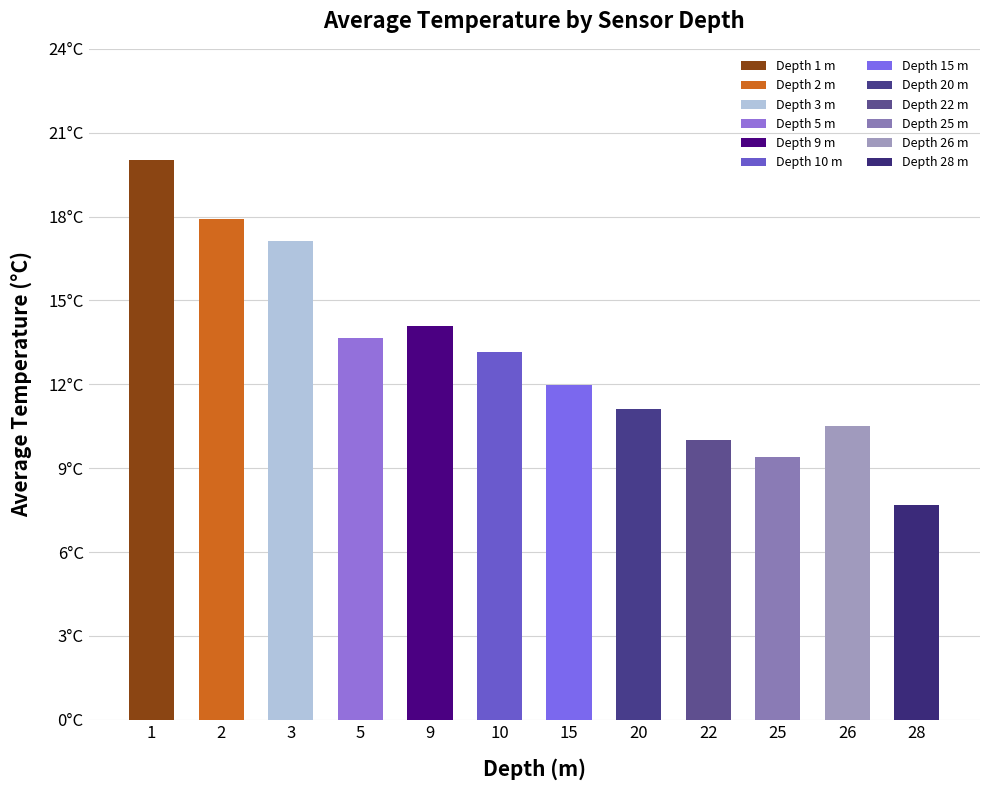

Does the chart contain any negative values?

No